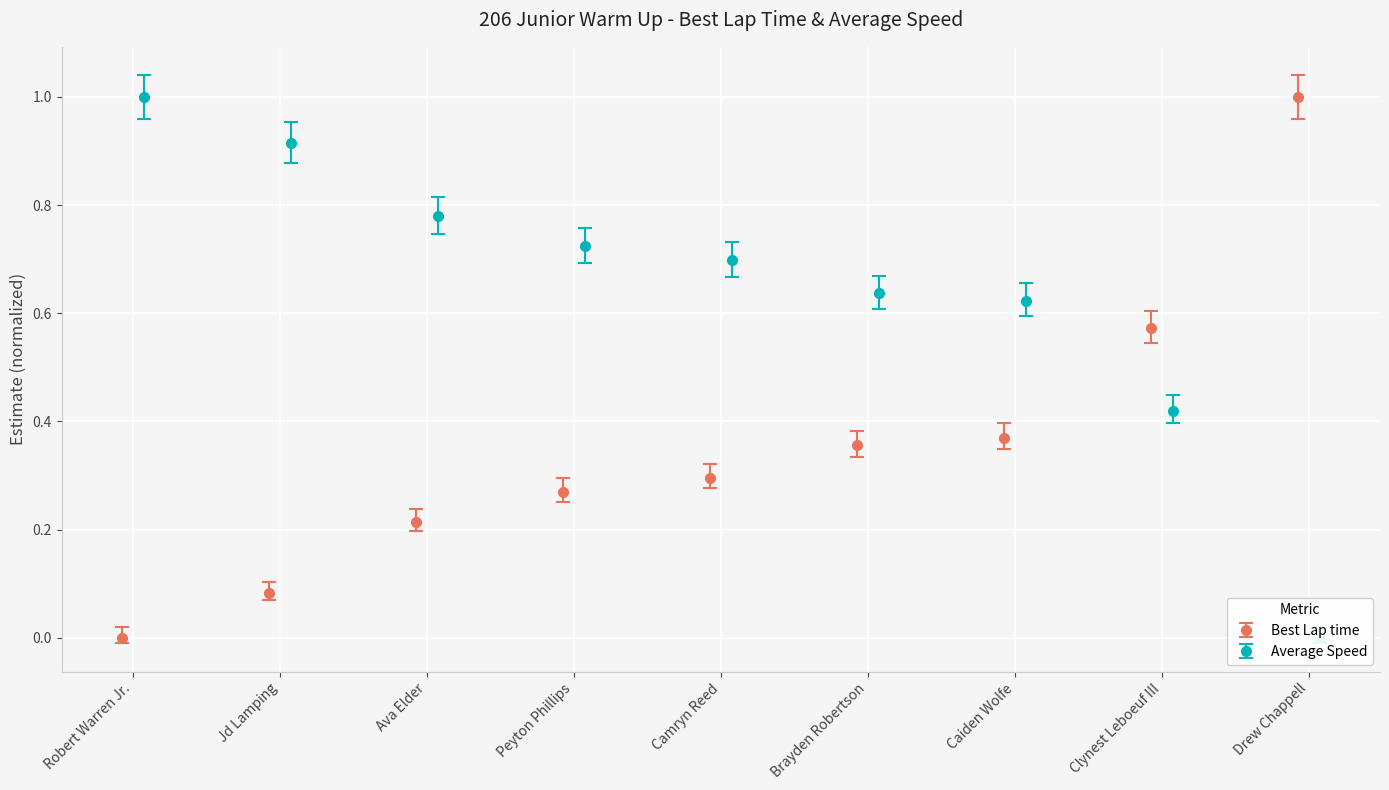

Rank the series by their maximum value, from lowest to highest.

Average Speed, Best Lap time